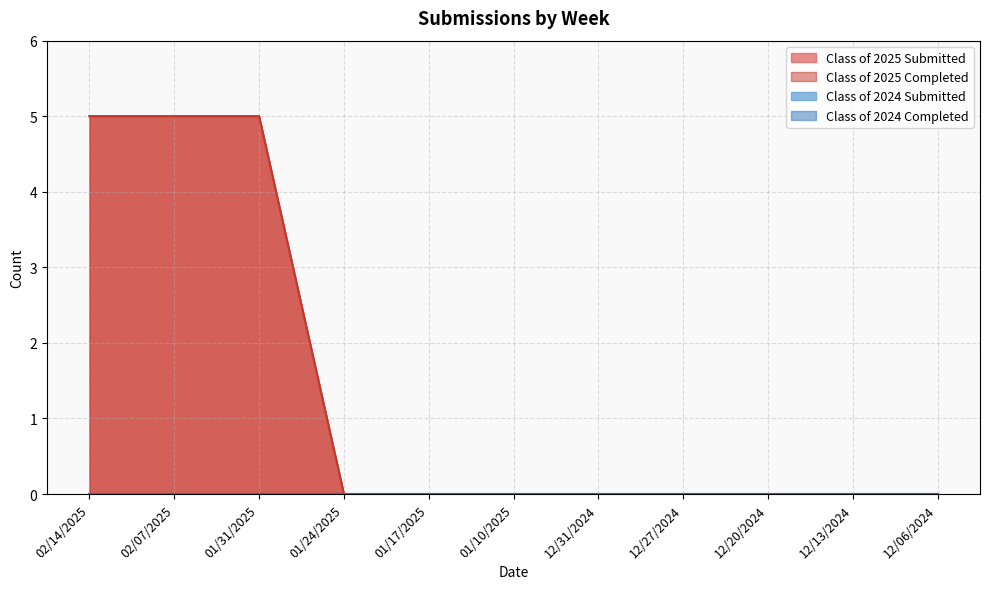

Where is Class of 2025 Submitted nearest to the value 2?

01/24/2025